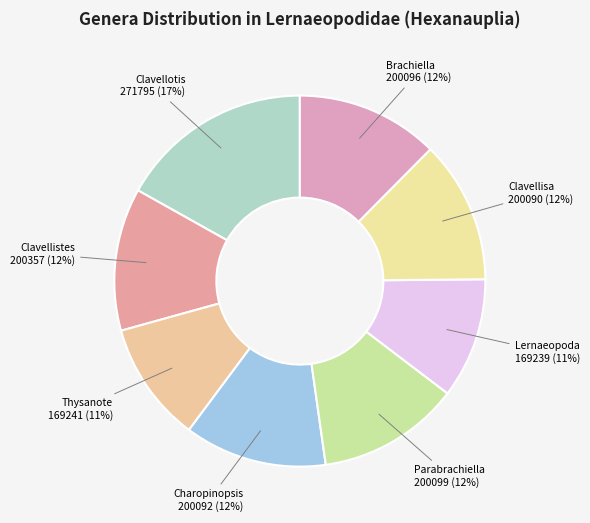

To the nearest percent, what is the difference between the largest and smallest slice percentages?

6%